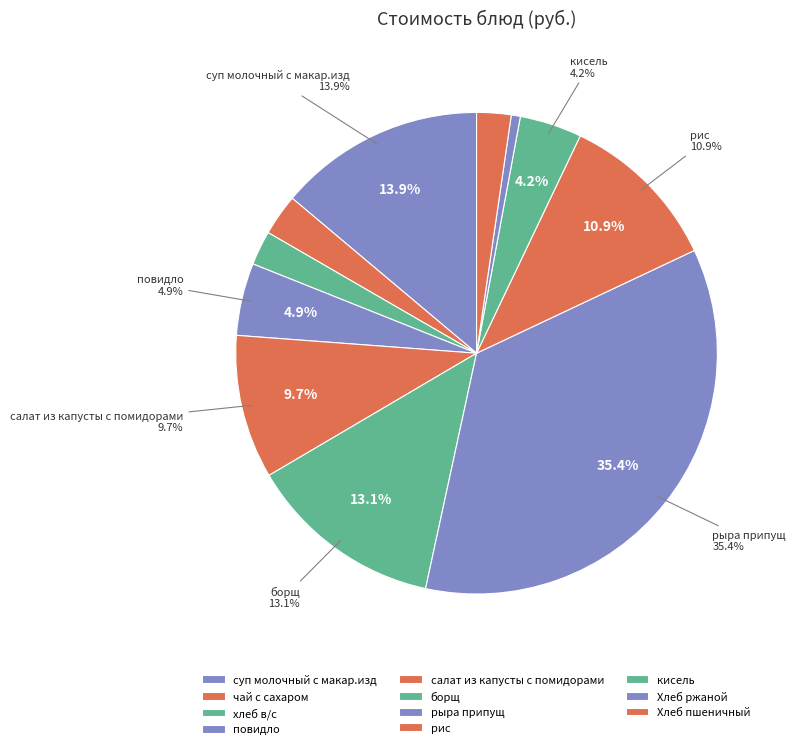

To the nearest percent, what percentage of the pie is Хлеб пшеничный?

2%